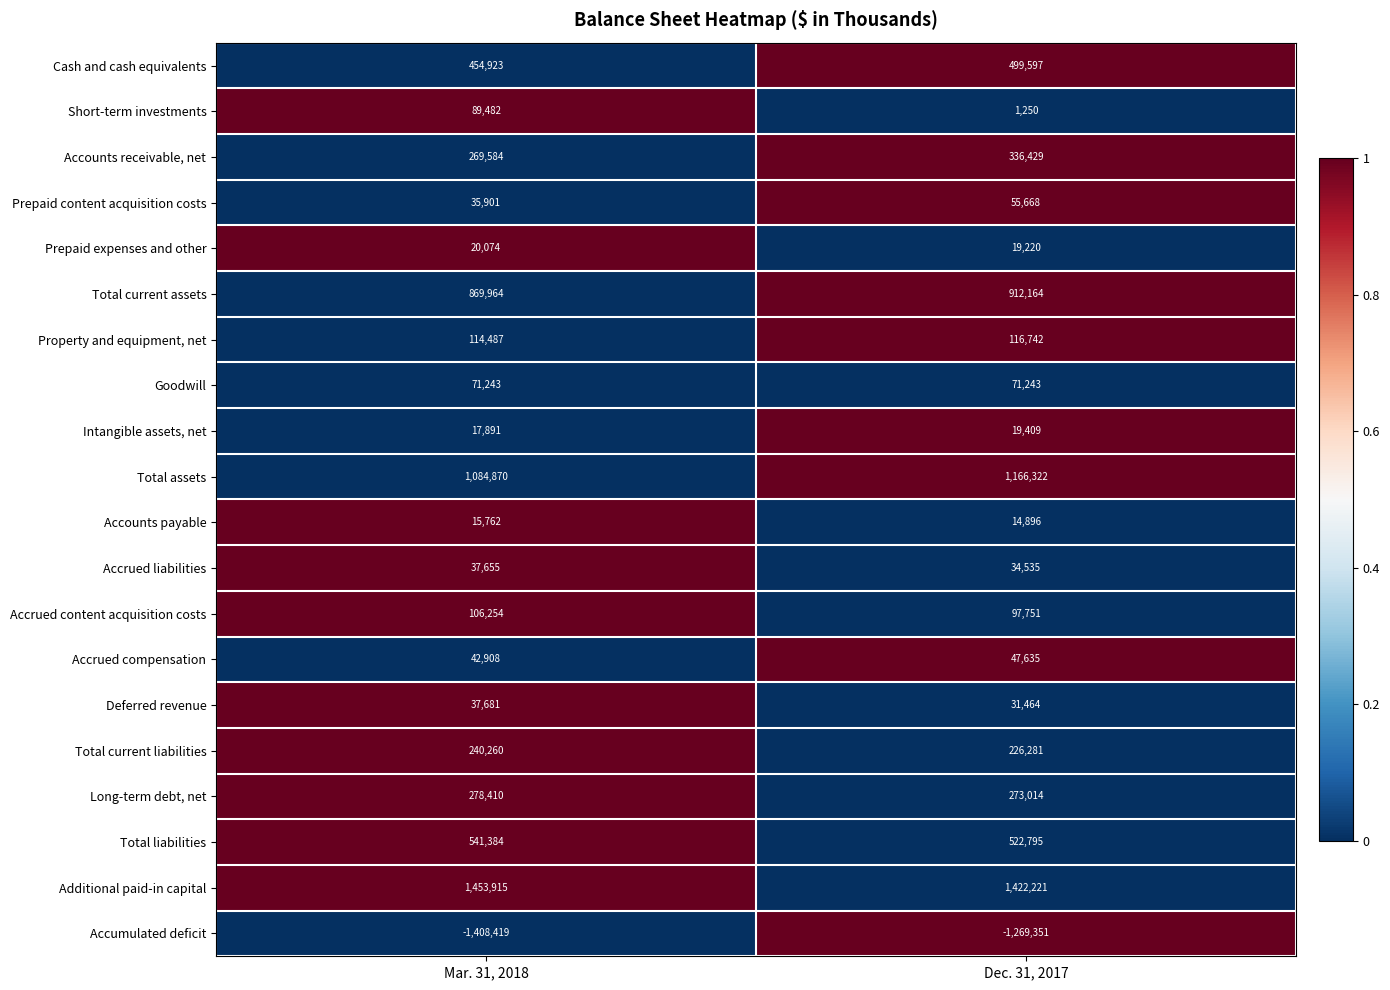

What is the sum of the Accounts payable values at Mar. 31, 2018 and Dec. 31, 2017?

30658